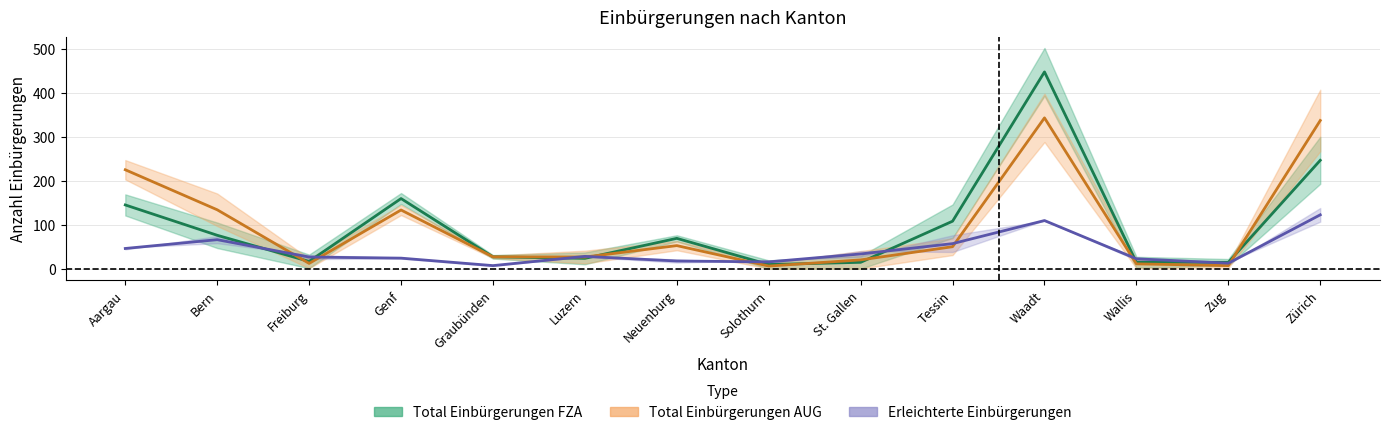

Where is Erleichterte AUG nearest to the value 64?

Bern